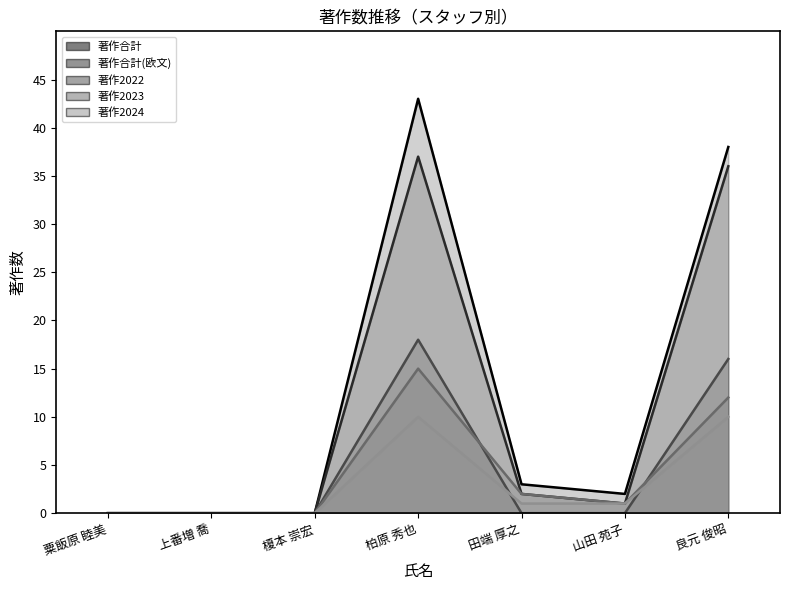

Is the value of 著作2023 at 粟飯原 睦美 greater than the value of 著作2024 at 山田 苑子?

No